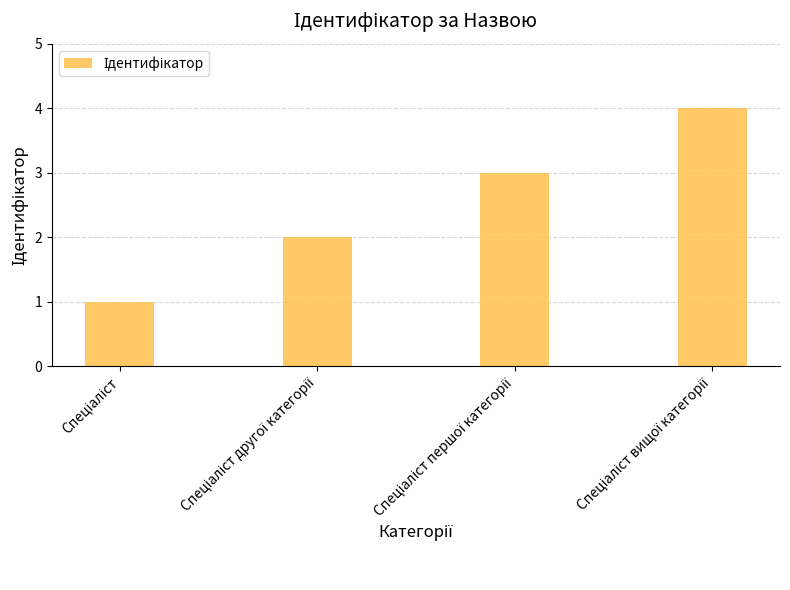

How many values are below 3?

2